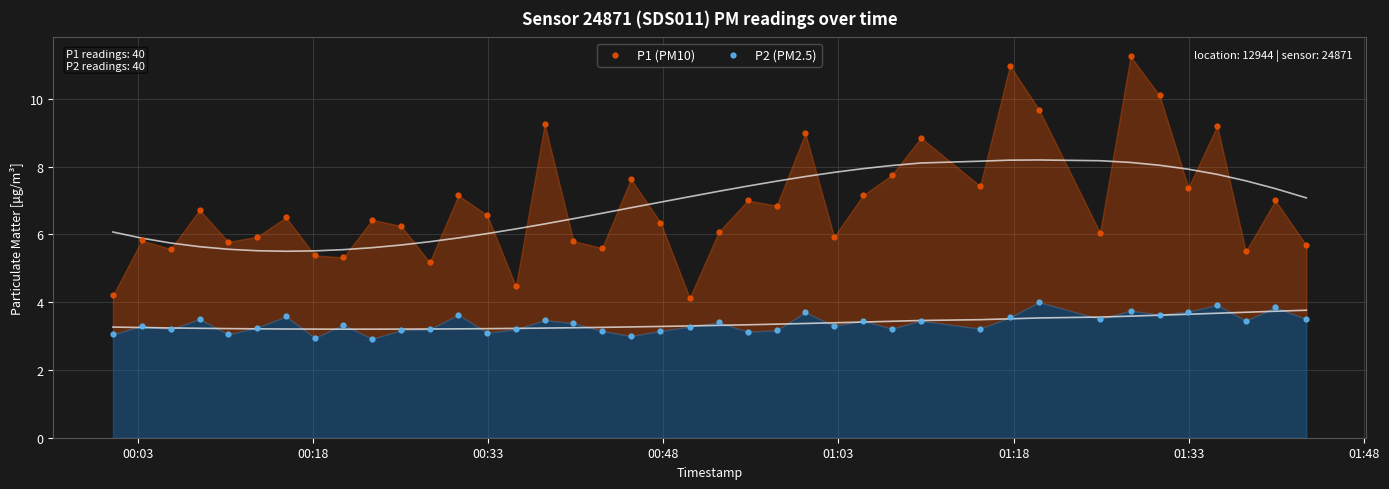

Which series reaches the maximum Y coordinate?

P1 (PM10)